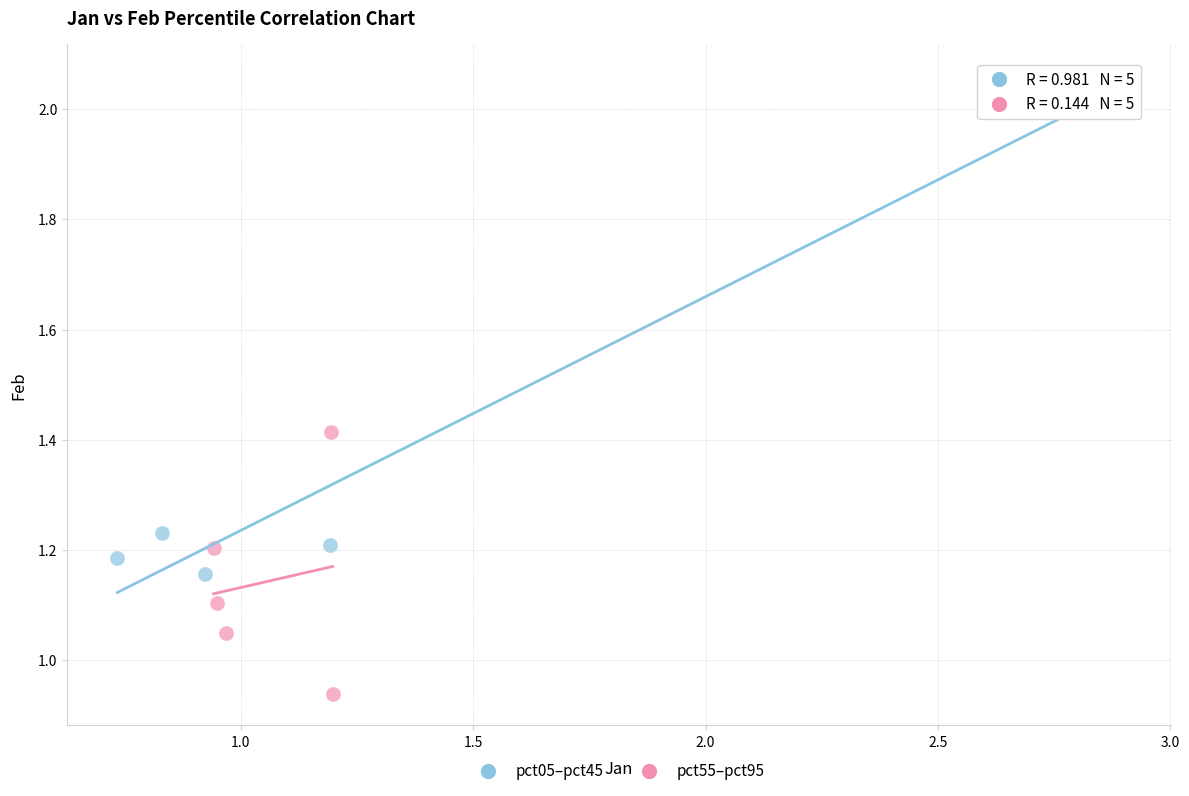

Which series contains the lowest Y value?

pct55–pct95